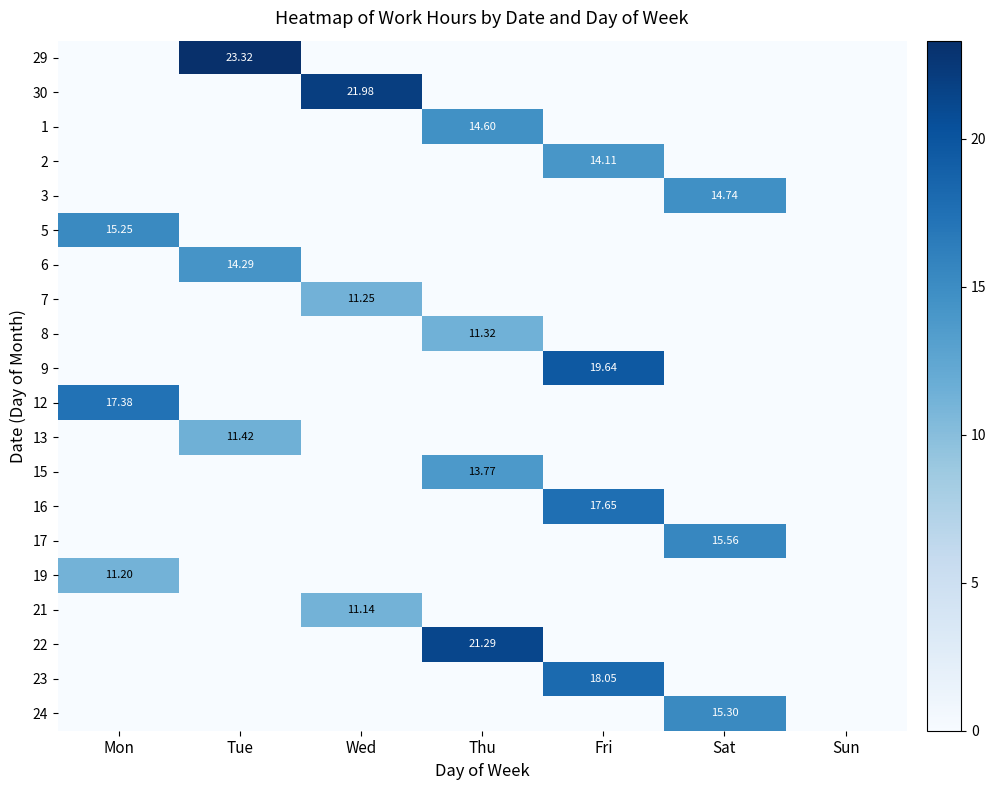

At Sat, list the series in order from smallest to largest.

29, 30, 1, 2, 5, 6, 7, 8, 9, 12, 13, 15, 16, 19, 21, 22, 23, 3, 24, 17